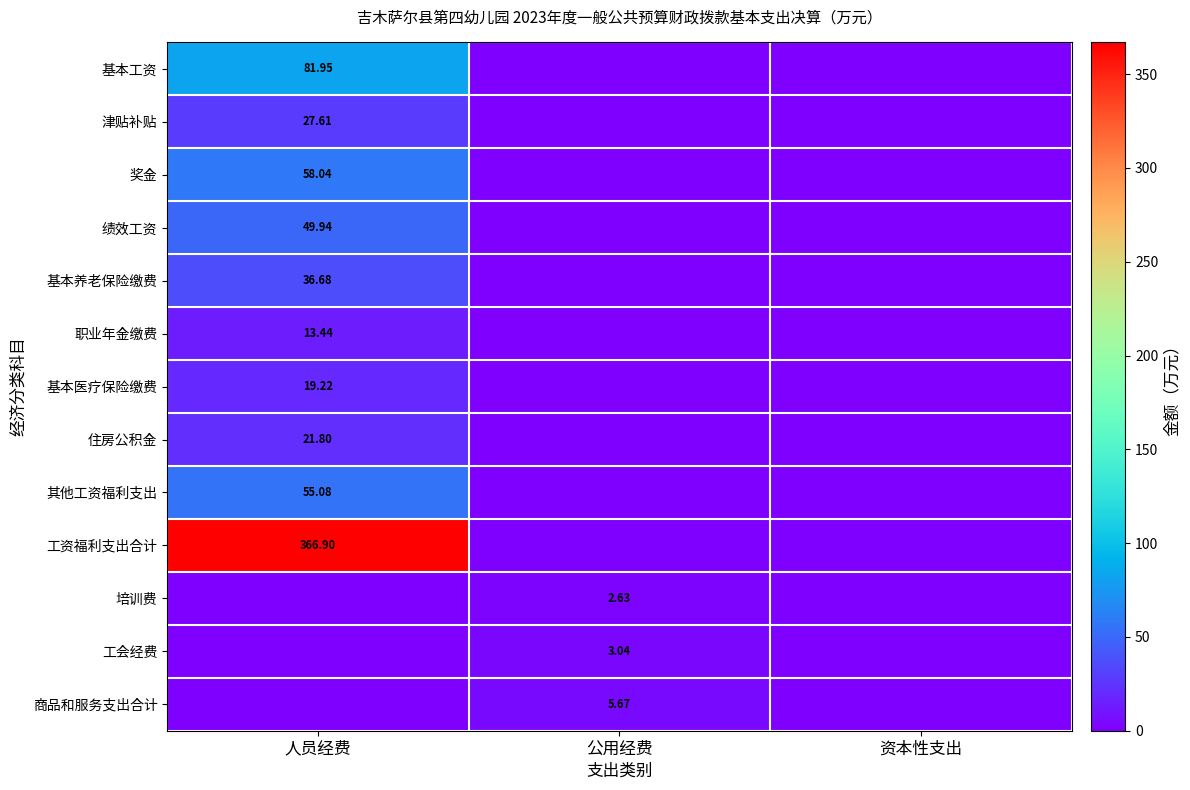

At which category does the chart reach its minimum across all series?

公用经费